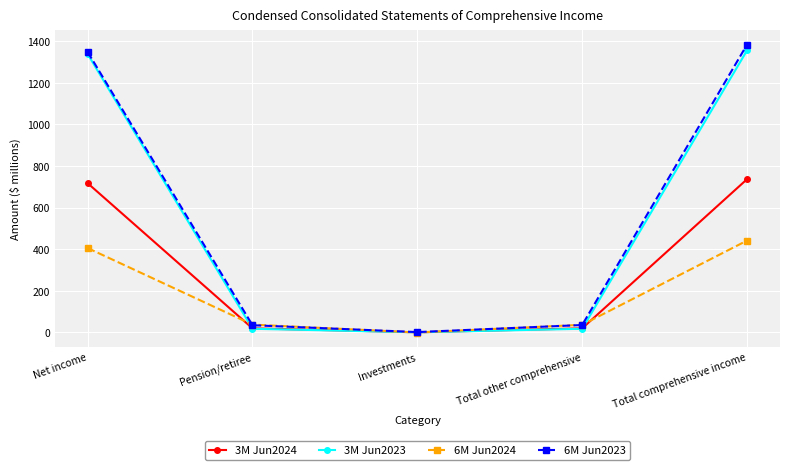

How many lines are shown in the chart?

4